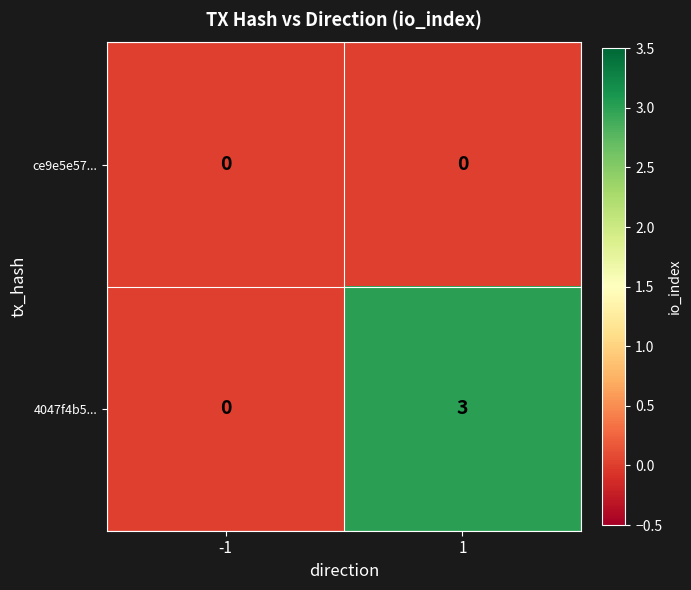

At which category is the sum across all series the highest?

1